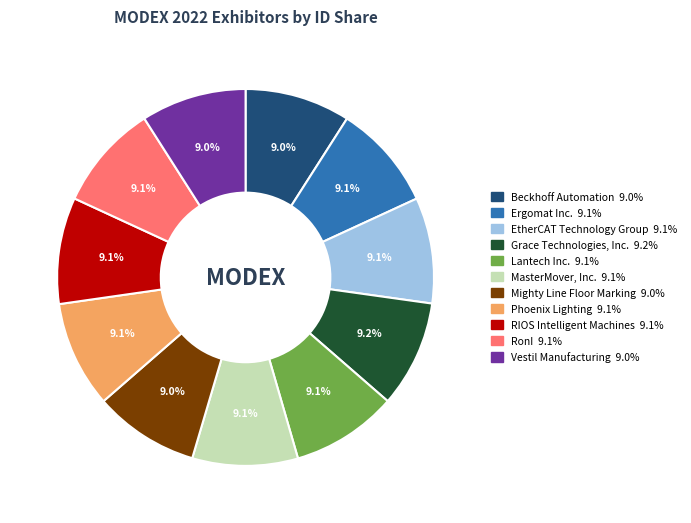

What is the total percentage of EtherCAT Technology Group and Mighty Line Floor Marking?

18.1%